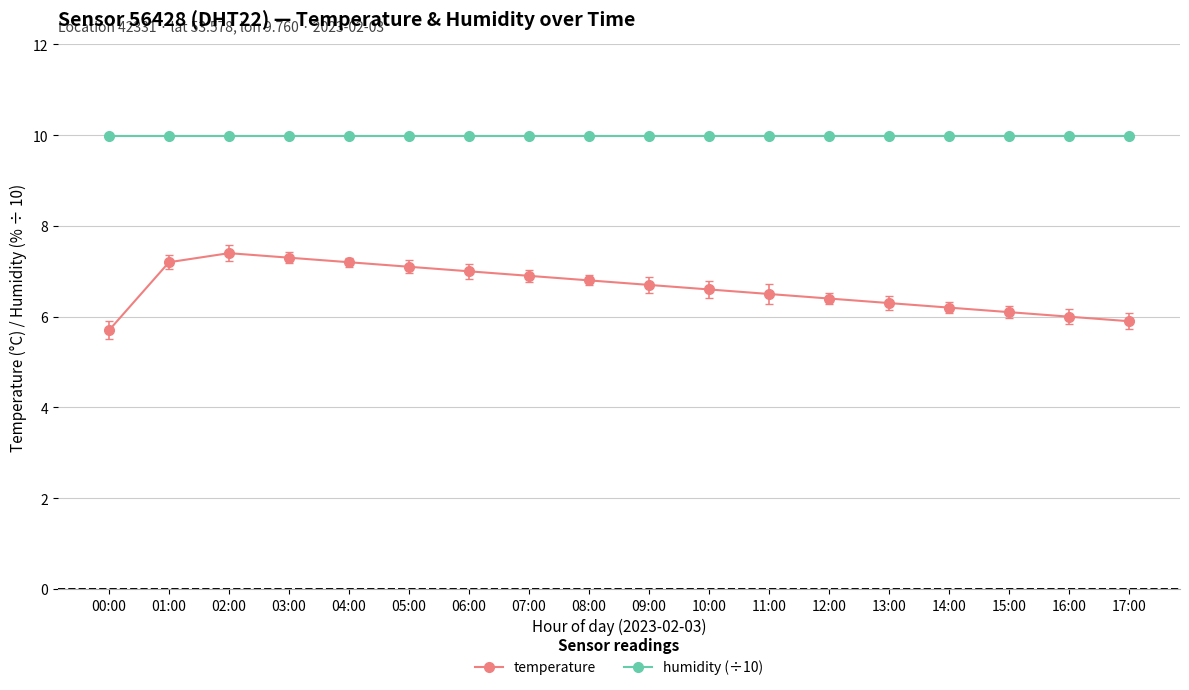

What is the maximum value shown in the chart?

10.0